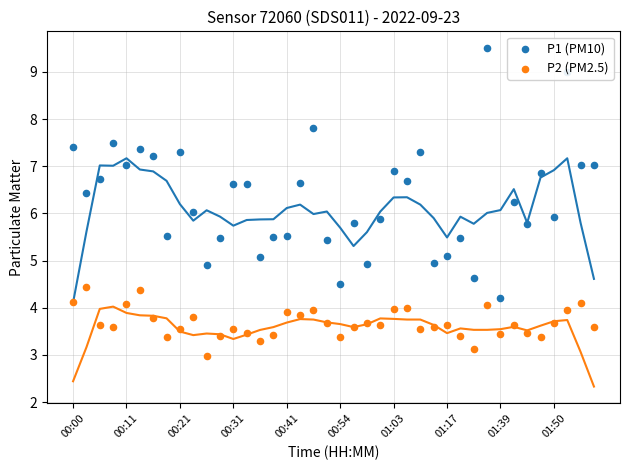

Which series has the largest Y range (max minus min)?

P1 (PM10)